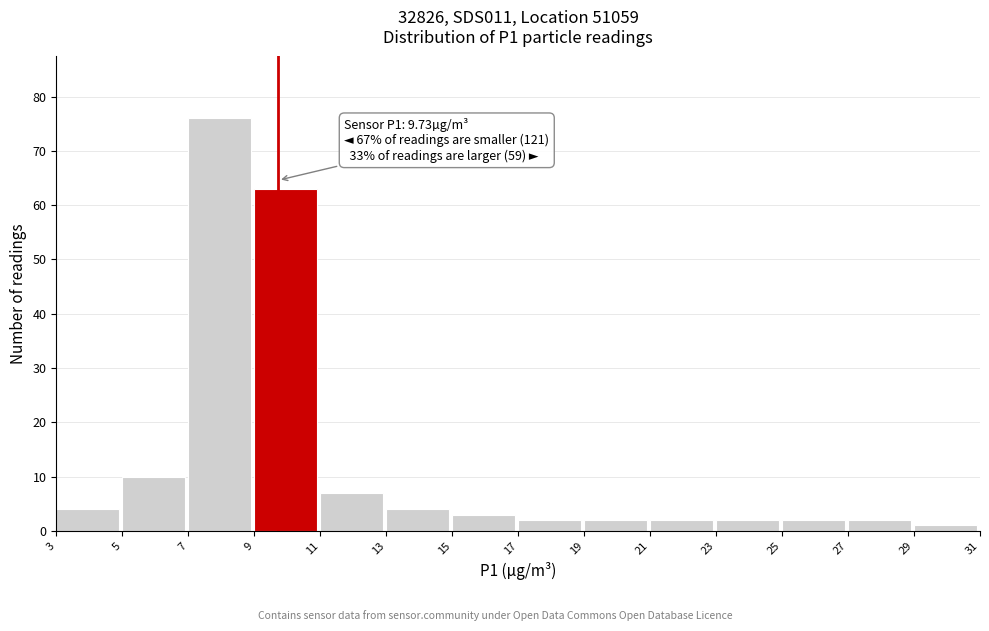

Which range on the x-axis has the tallest bar?

7 to 9